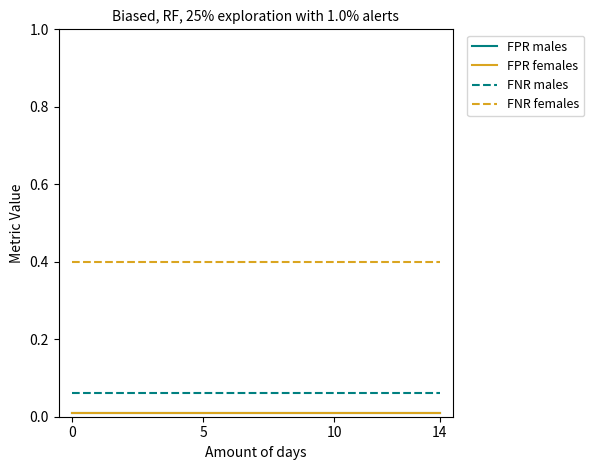

Which series has the largest range (max minus min)?

FPR males